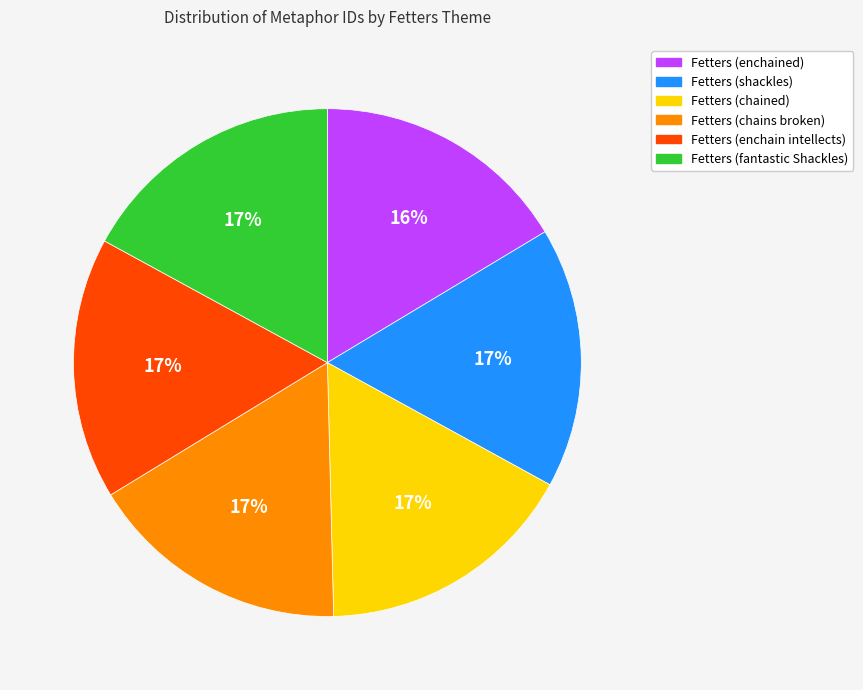

What percentage is the Fetters (chains broken) slice, to the nearest percent?

17%